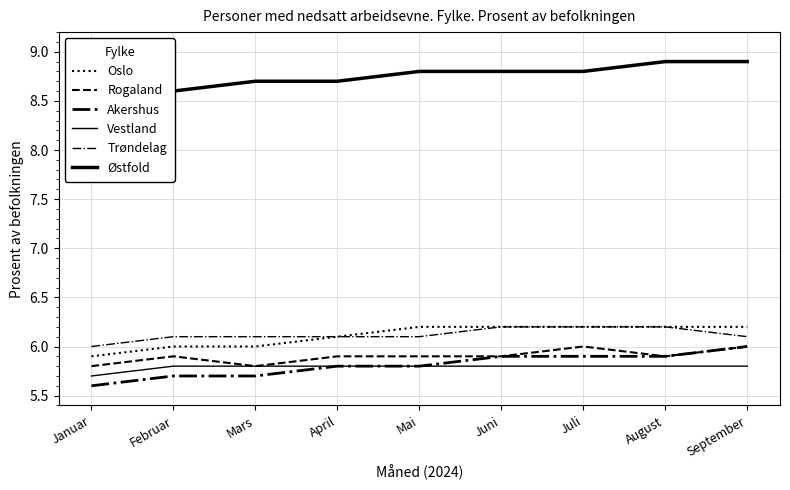

What is the label of the 4th point from the right?

Juni